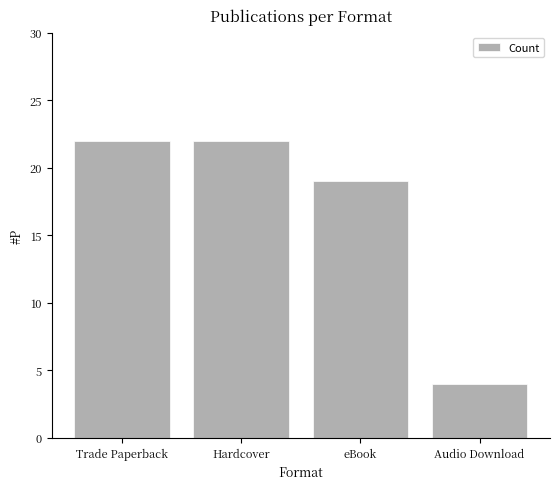

What is the difference between the values at Hardcover and Audio Download?

18